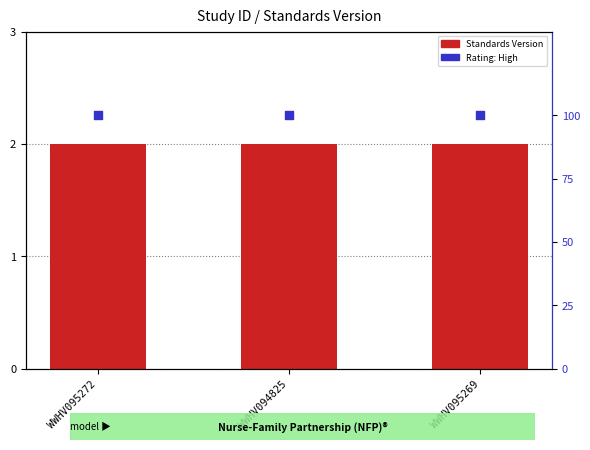

Which series has the largest total across all categories?

Rating: High